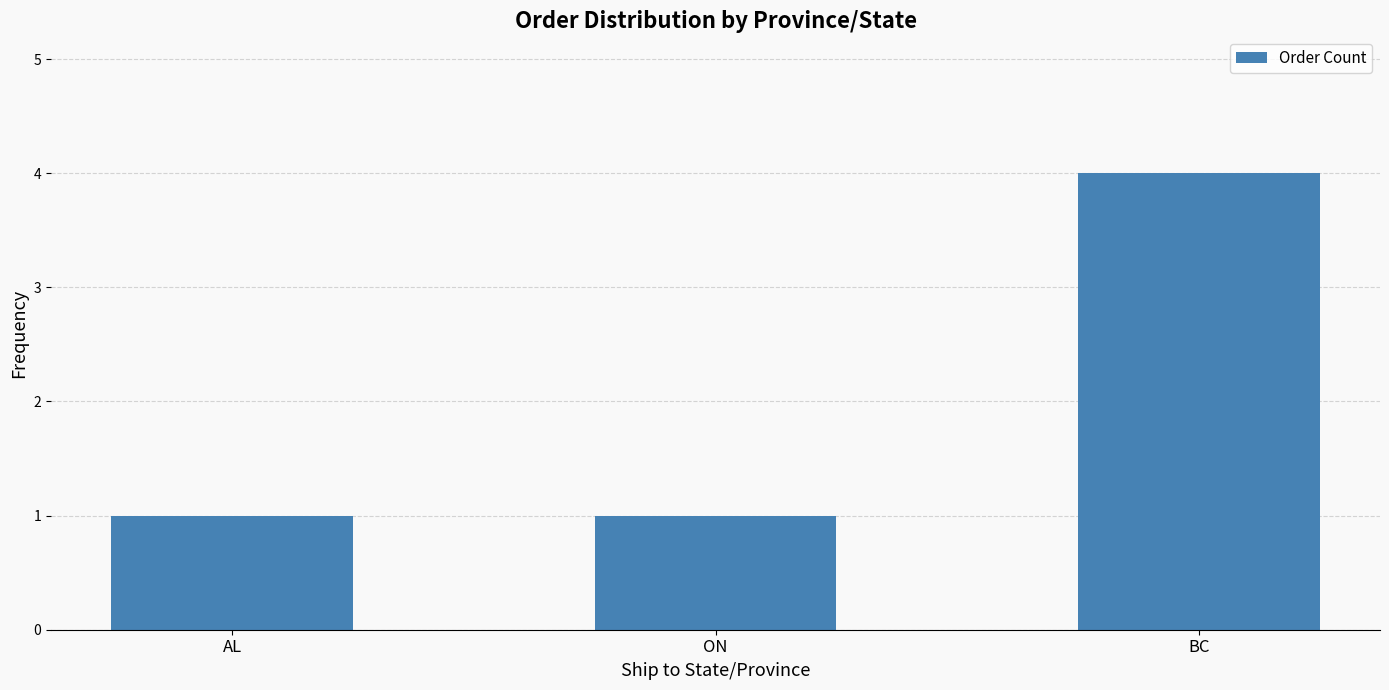

What is the difference between the maximum and second lowest values?

3